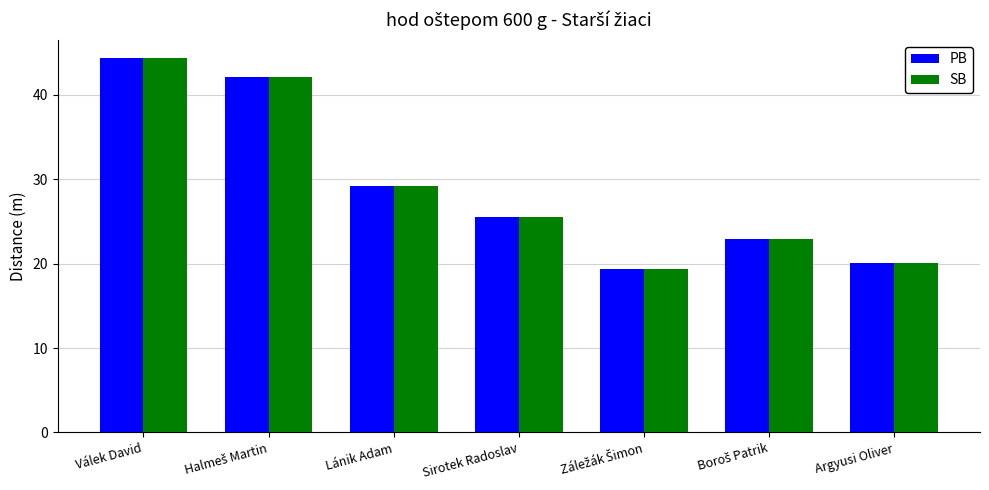

Where does the PB series first go above 25?

Válek David